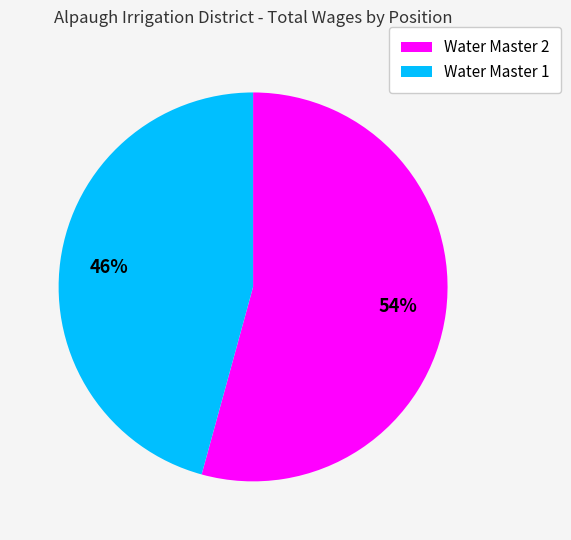

Count the number of slices in the pie.

2